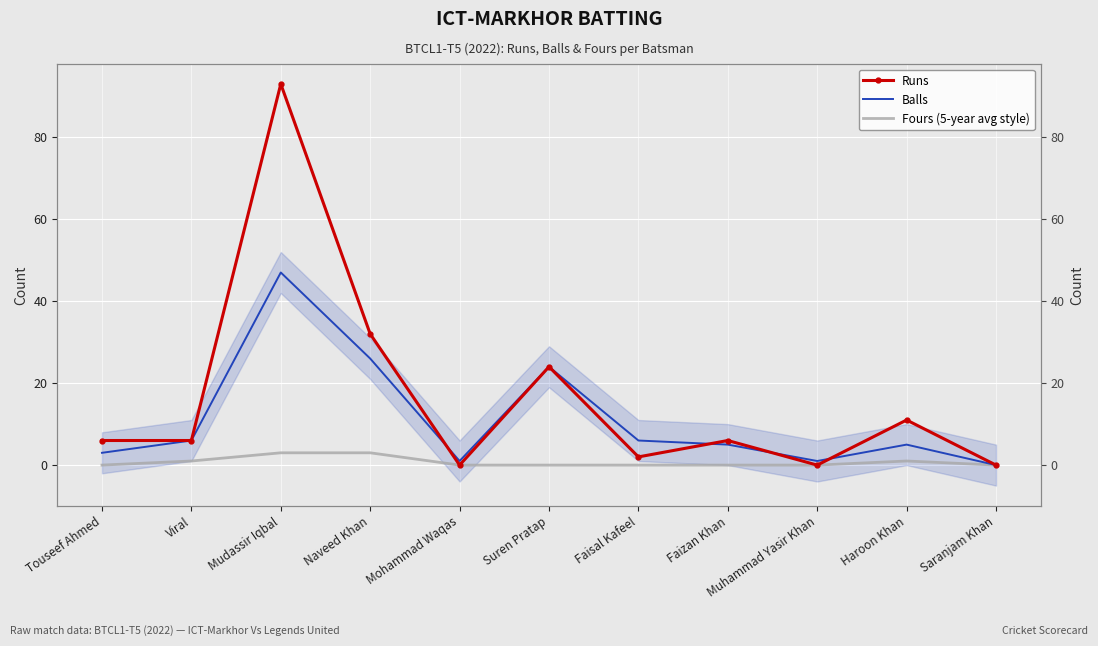

The Fours (5-year avg style) series shows -1 at Faisal Kafeel. True or false?

False